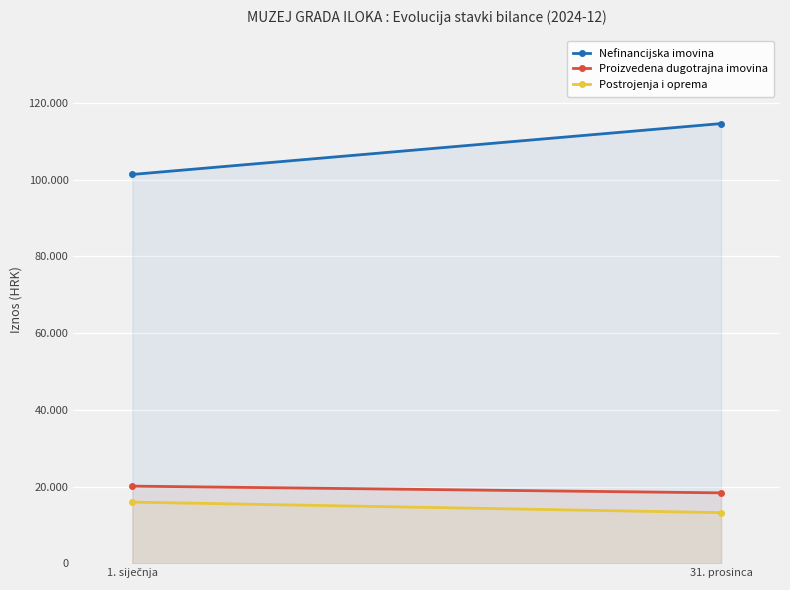

The value of Postrojenja i oprema at 1. siječnja is 10409.2. True or false?

False